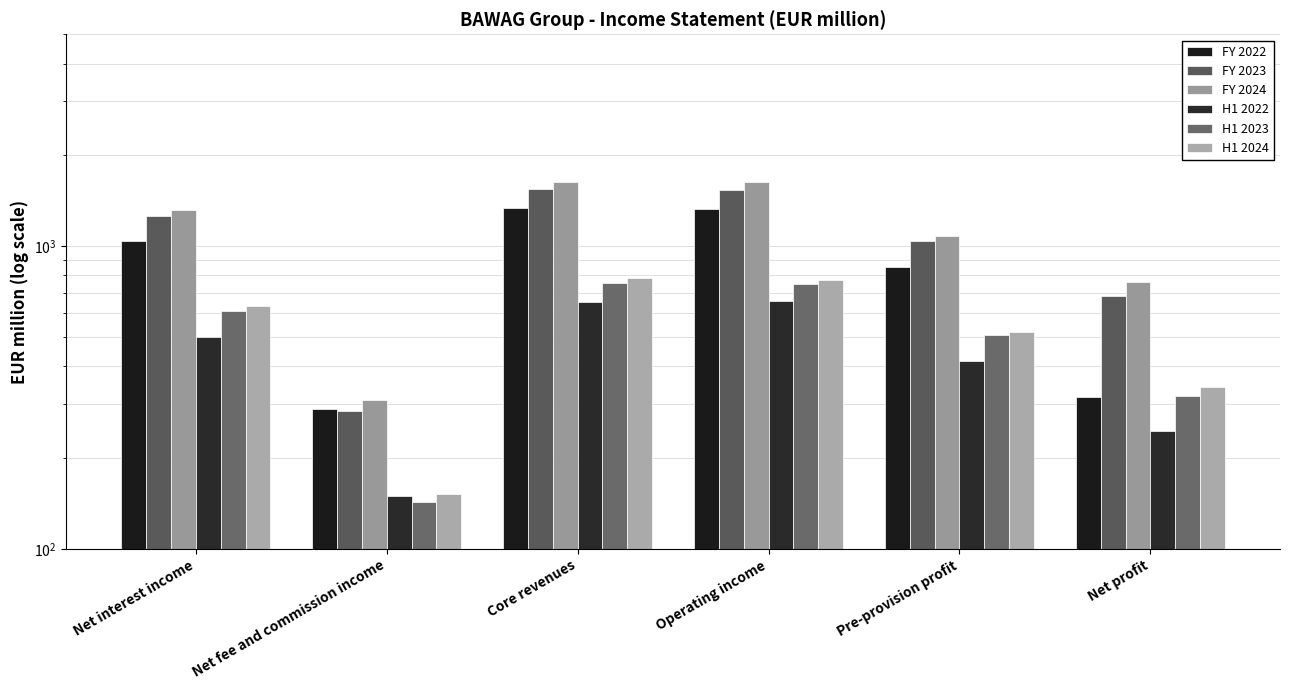

What is the minimum value shown in the chart?

142.3